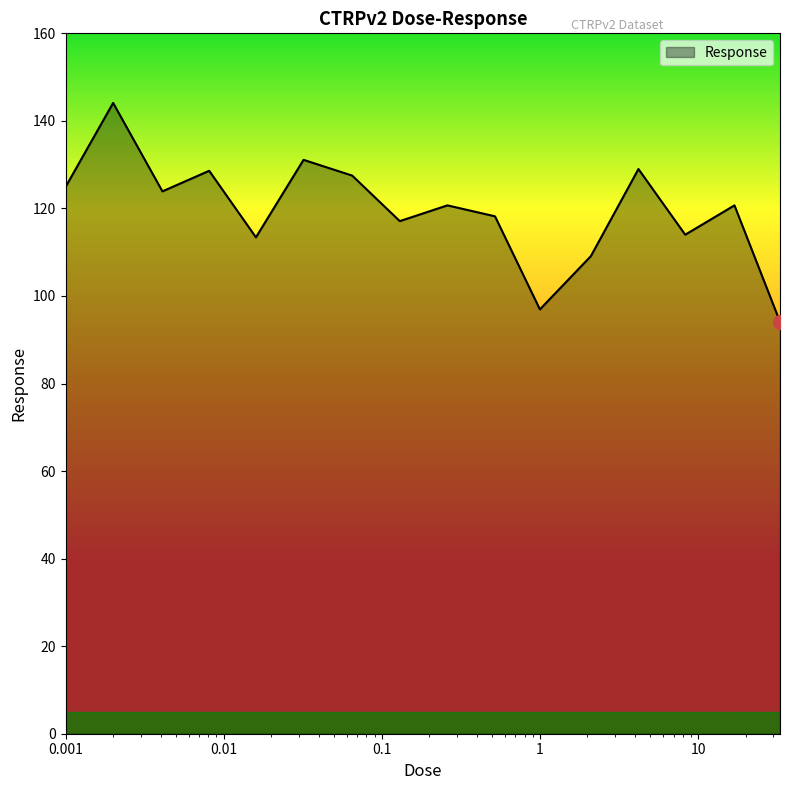

What is the maximum value shown in the chart?

144.1